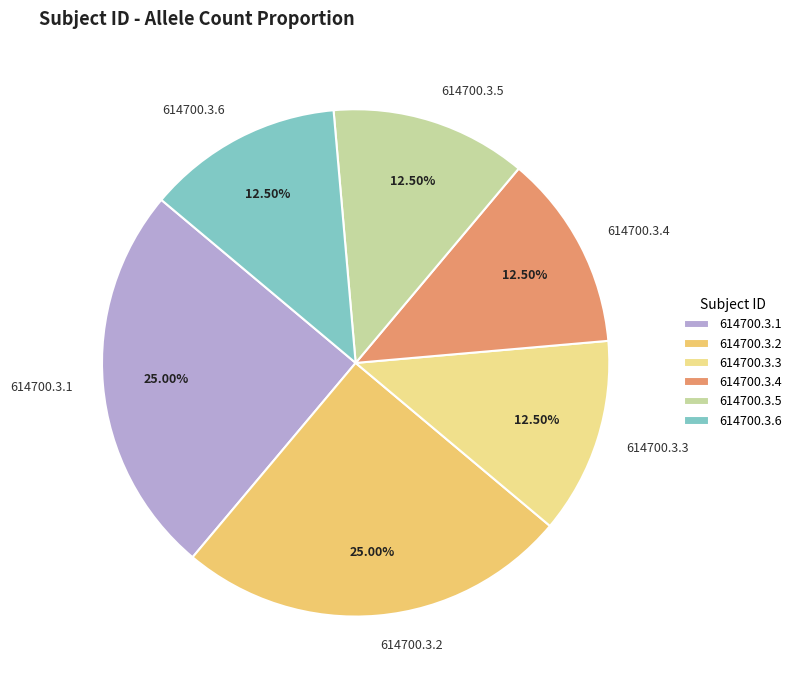

Does 614700.3.4 account for over 50% of the chart?

No